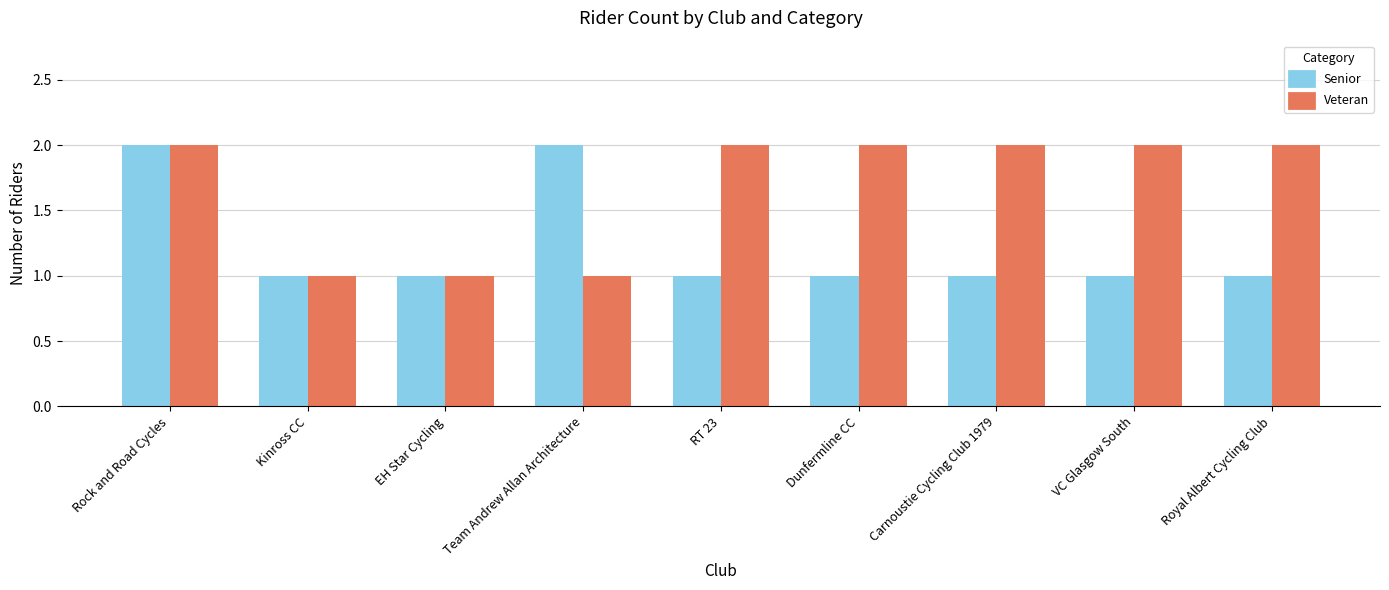

Reading left to right, list all the values displayed in this chart.

Senior: 2	1	1	2	1	1	1	1	1
Veteran: 2	1	1	1	2	2	2	2	2